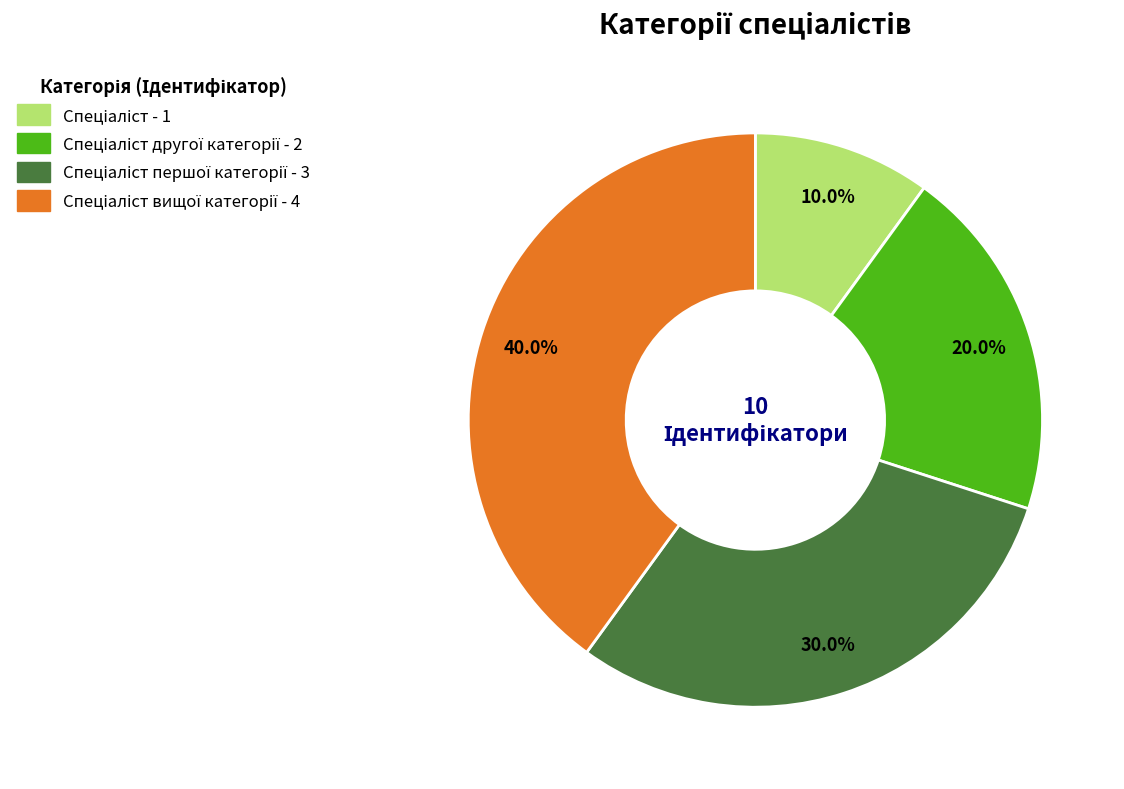

How many segments does this pie chart have?

4